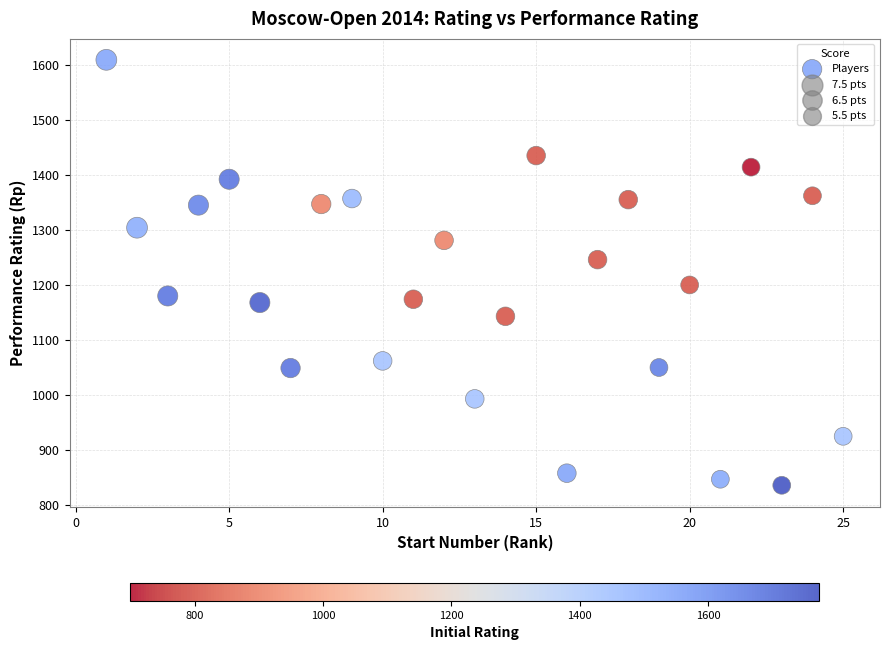

What is the range of Y values (max minus min)?

773